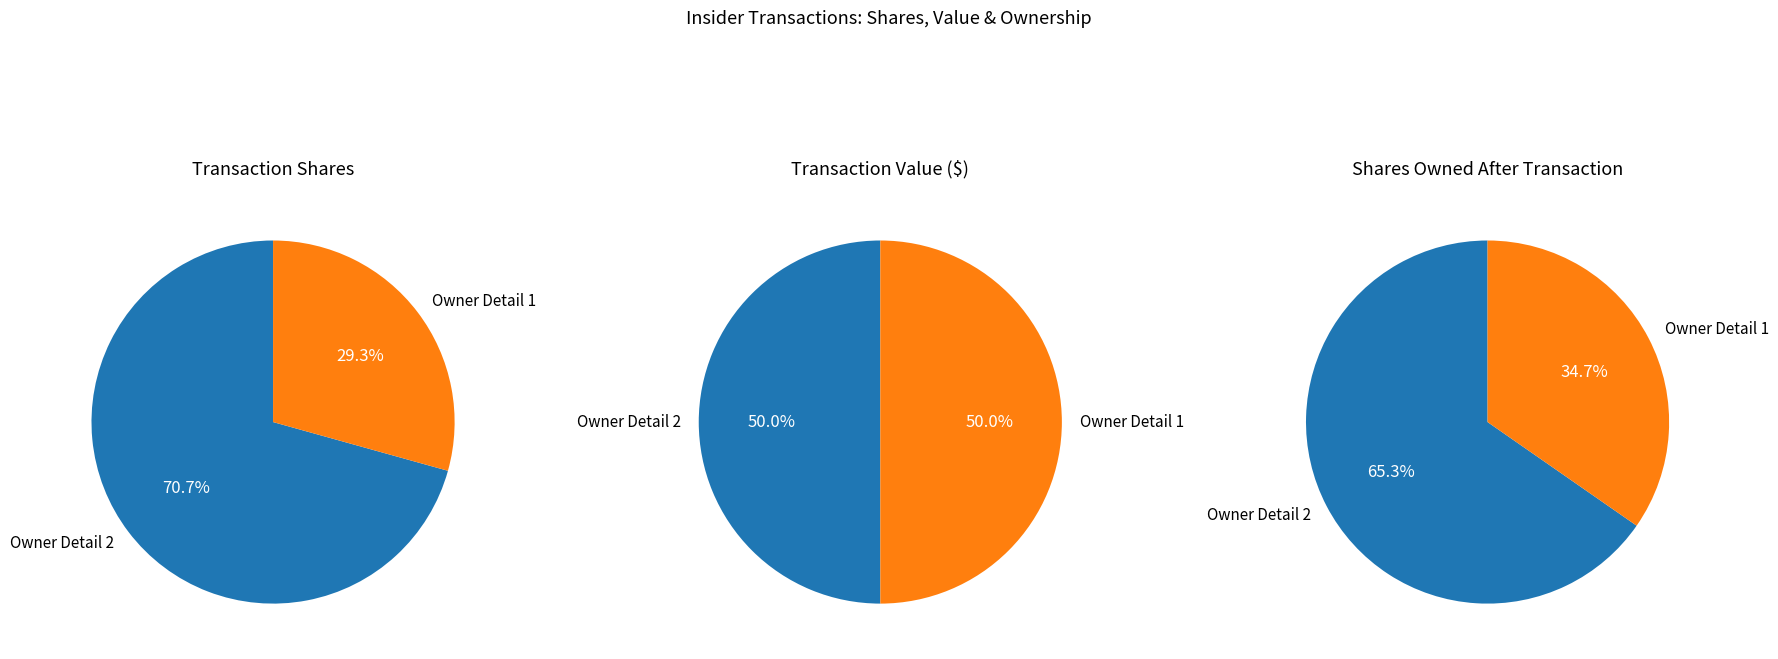

What portion of the pie excludes 2020-02-14 (rptOwnerDetailsId=2)?

29.3%